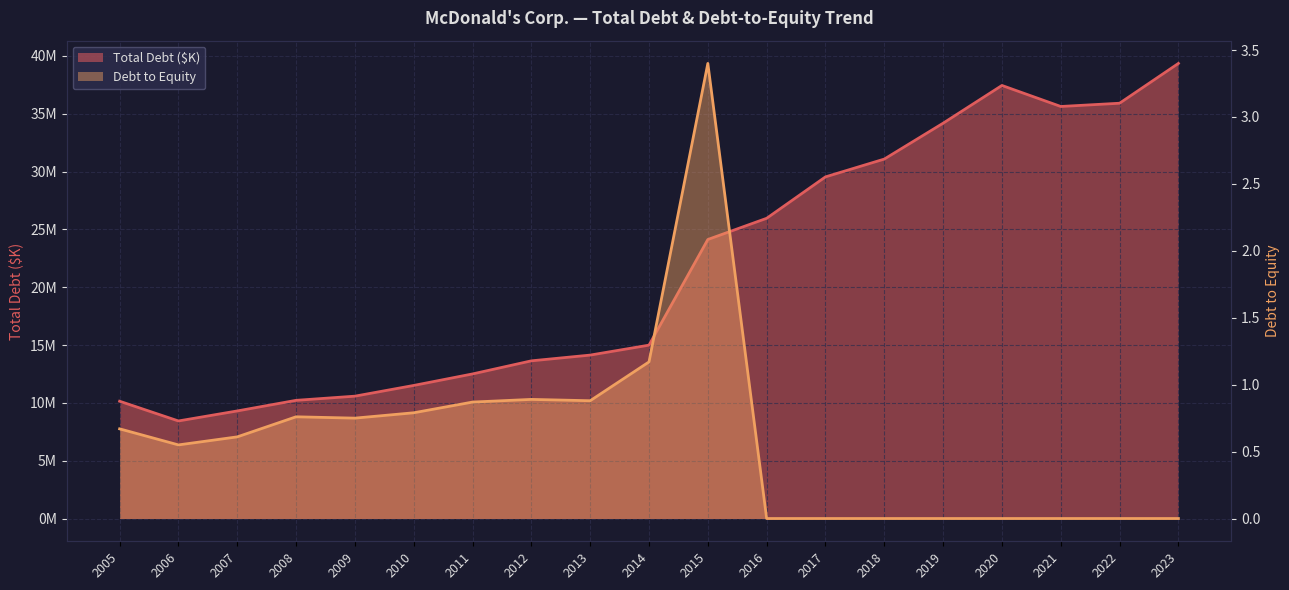

True or false: Debt to Equity has a value of -1.5 at 2022.

False